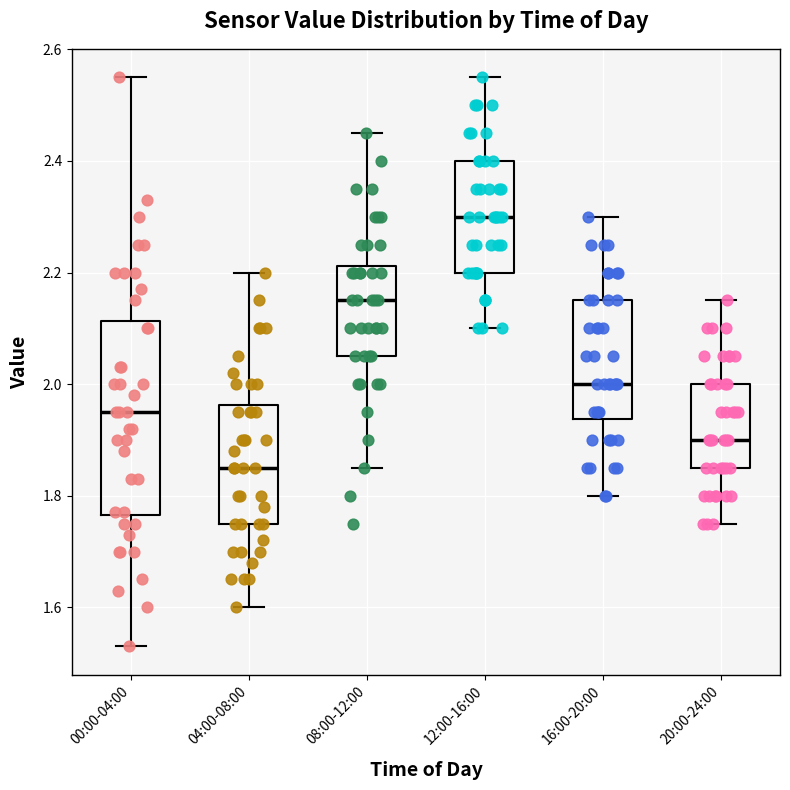

Which box has the lowest median line?

04:00-08:00